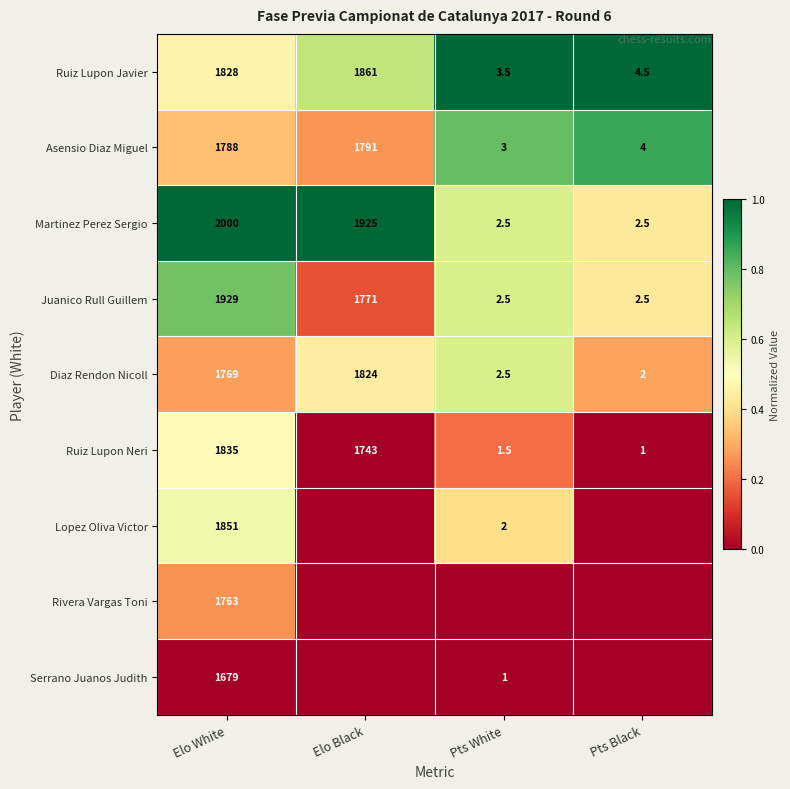

List the labels in order of Ruiz Lupon Neri value, largest first.

Elo White, Elo Black, Pts White, Pts Black